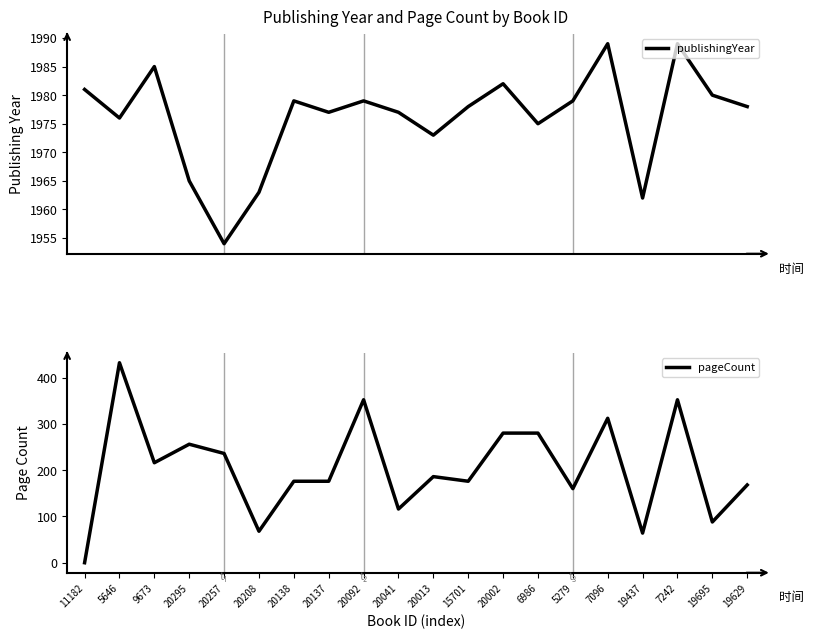

How many data points does each series have?

20